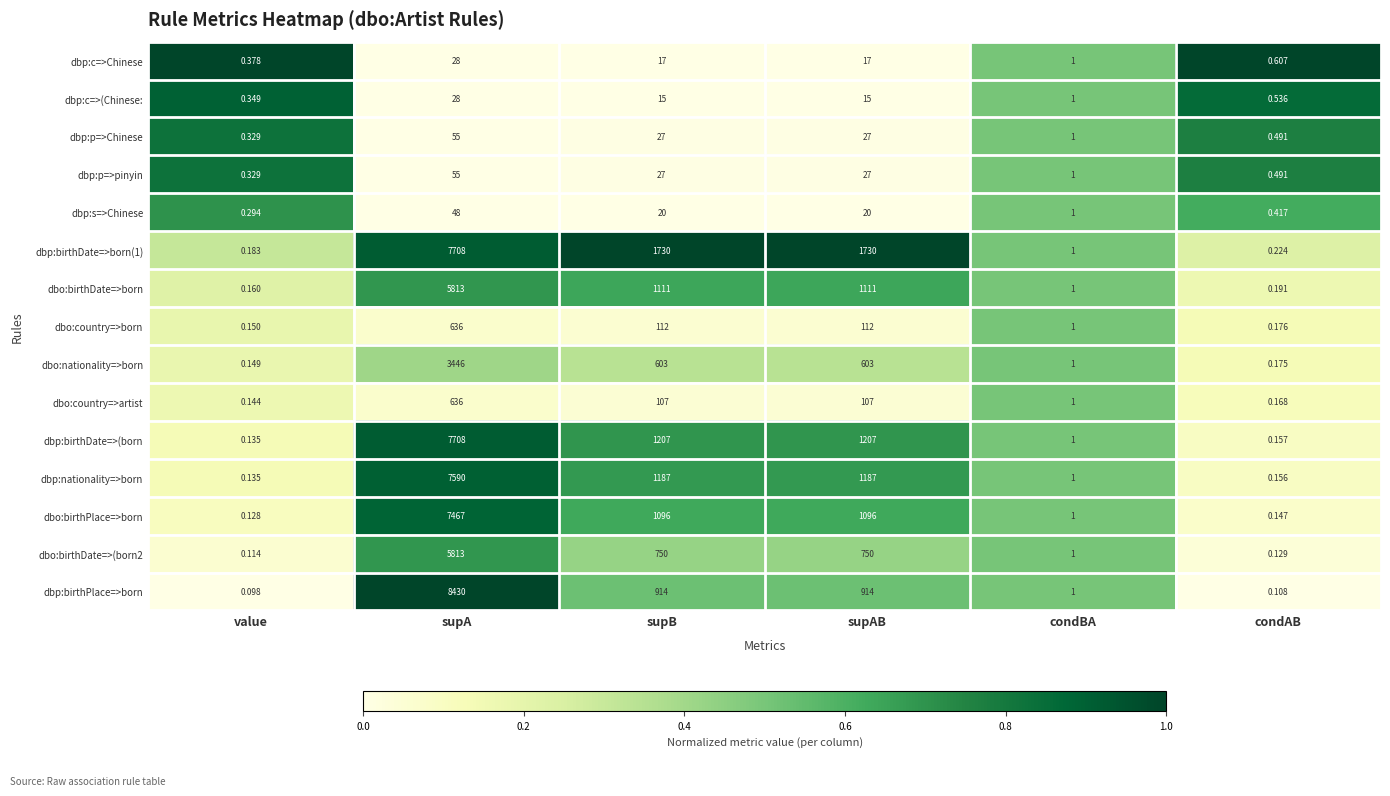

Is the value of dbp:birthDate=>(born at supB greater than the value of dbp:c=>Chinese at supA?

Yes